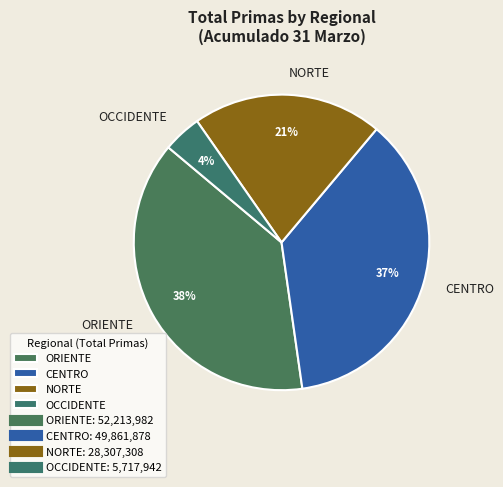

Which has a higher value, CENTRO or ORIENTE?

ORIENTE